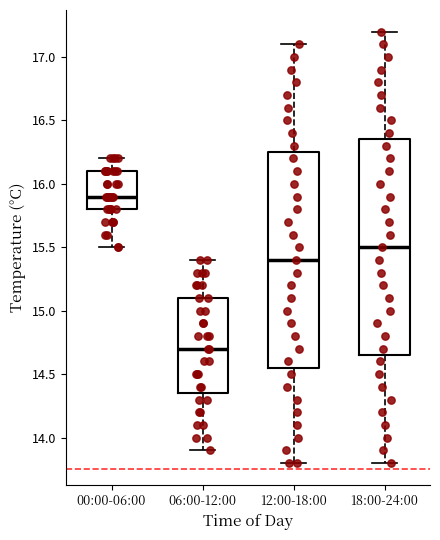

Reading left to right, transcribe this box plot: for each box, give where its median line is, the range the box spans, and where its two whiskers end, as read against the y-axis. The values are not printed on the chart, so give them approximately, as read against the axis.

00:00-06:00: median 15.90, box 15.80 to 16.10, whiskers 15.50 to 16.20
06:00-12:00: median 14.70, box 14.35 to 15.10, whiskers 13.90 to 15.40
12:00-18:00: median 15.40, box 14.55 to 16.25, whiskers 13.80 to 17.10
18:00-24:00: median 15.50, box 14.65 to 16.35, whiskers 13.80 to 17.20